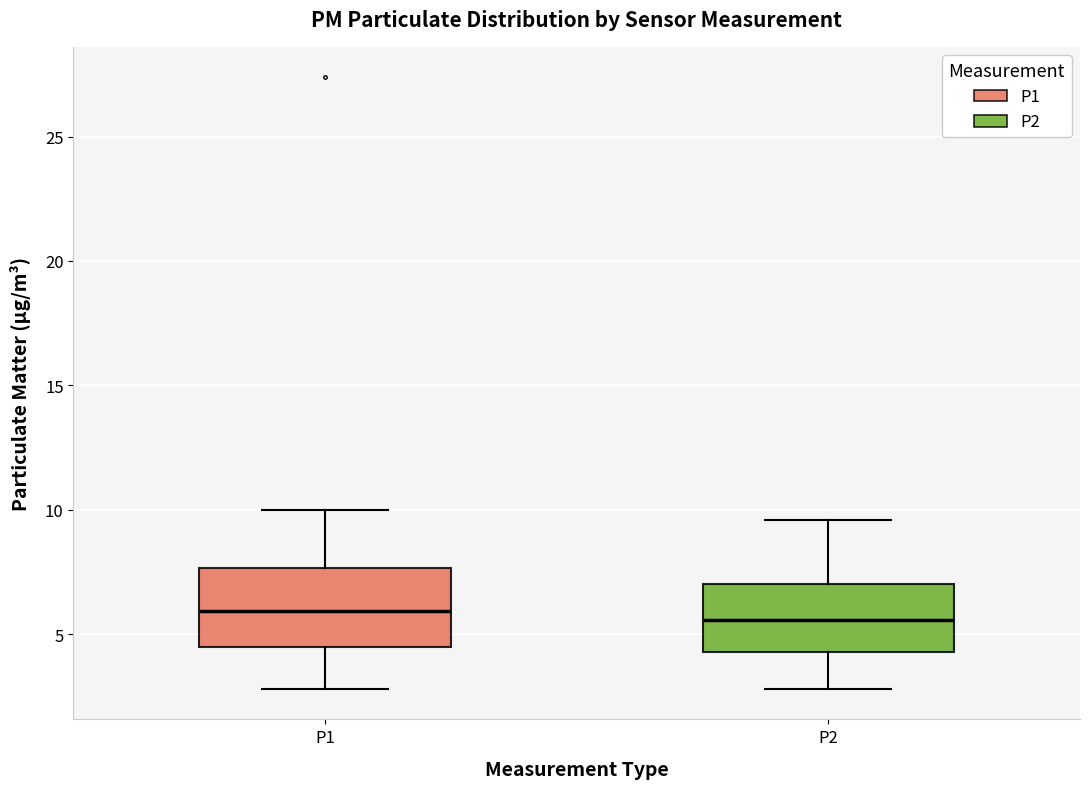

Reading left to right, transcribe this box plot: for each box, give where its median line is, the range the box spans, and where its two whiskers end, as read against the y-axis. The values are not printed on the chart, so give them approximately, as read against the axis.

P1: median 6.0, box 4.5 to 7.5, whiskers 3.0 to 10.0
P2: median 5.5, box 4.5 to 7.0, whiskers 3.0 to 9.5